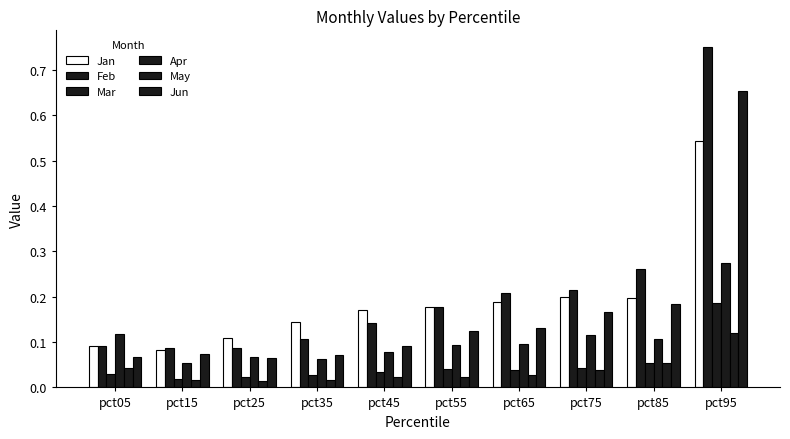

Are the bars horizontal?

No